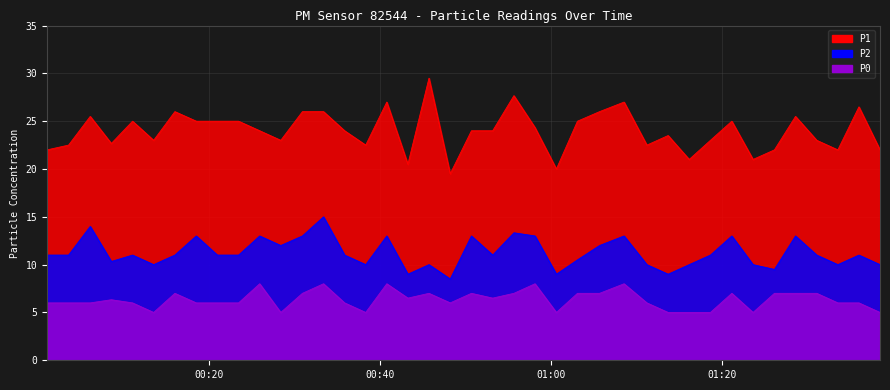

At how many categories does at least one series exceed 23?

23